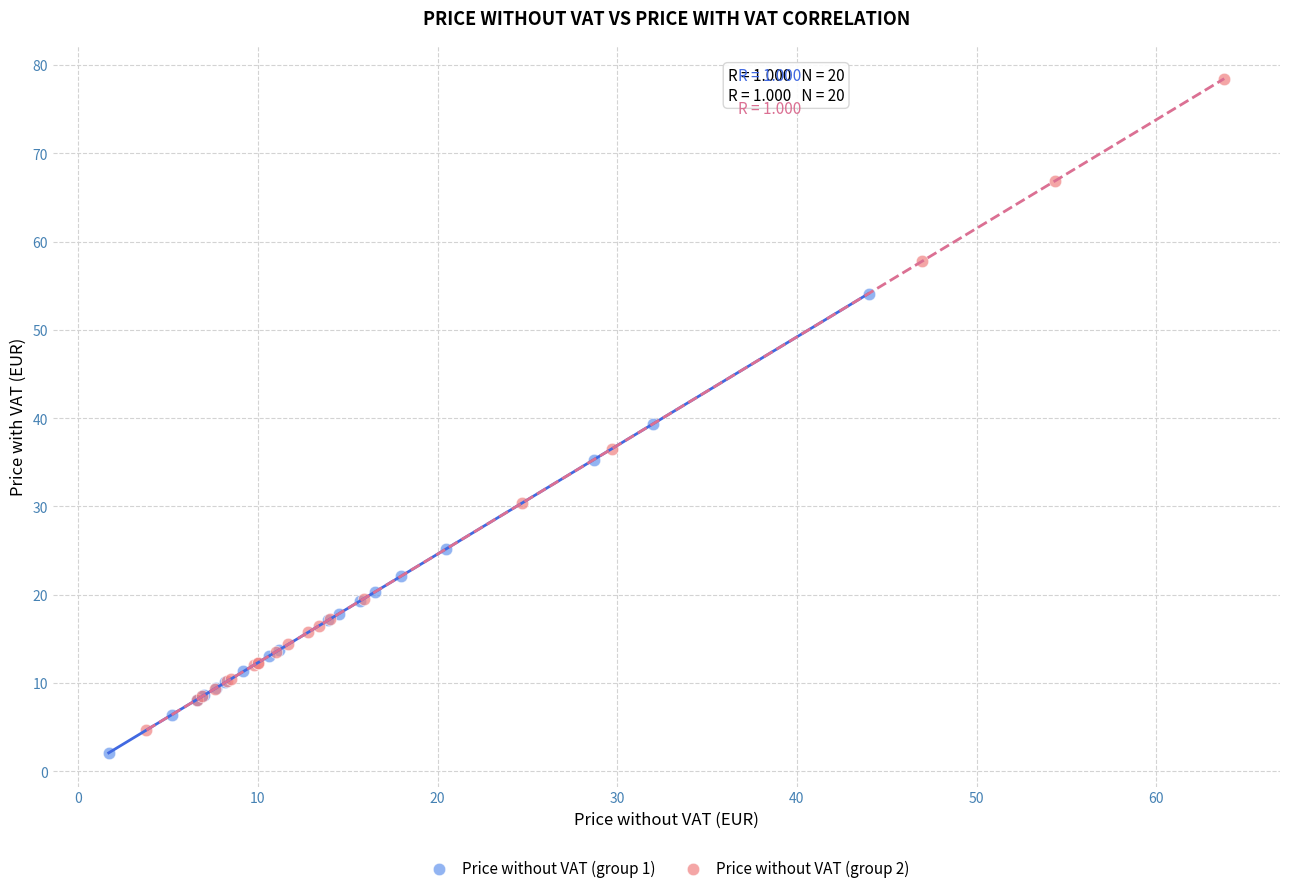

Which series reaches the maximum Y coordinate?

Price without VAT (group 2)